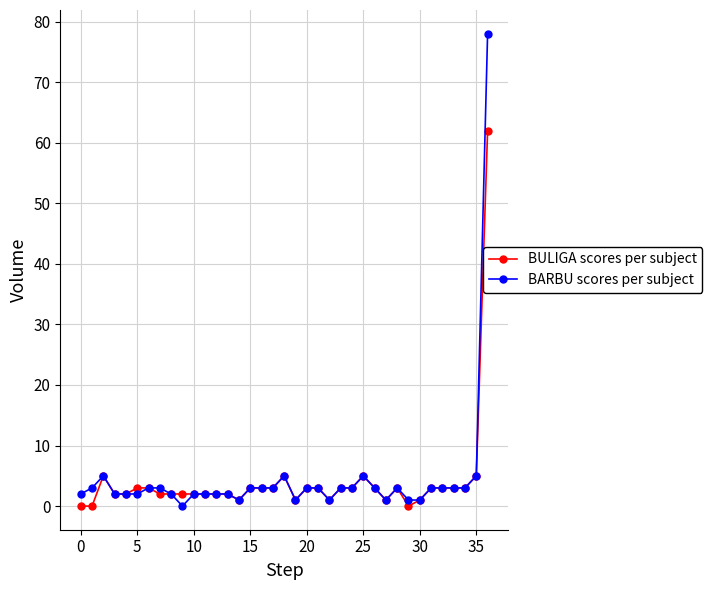

Which series has the widest spread of values?

BARBU scores per subject